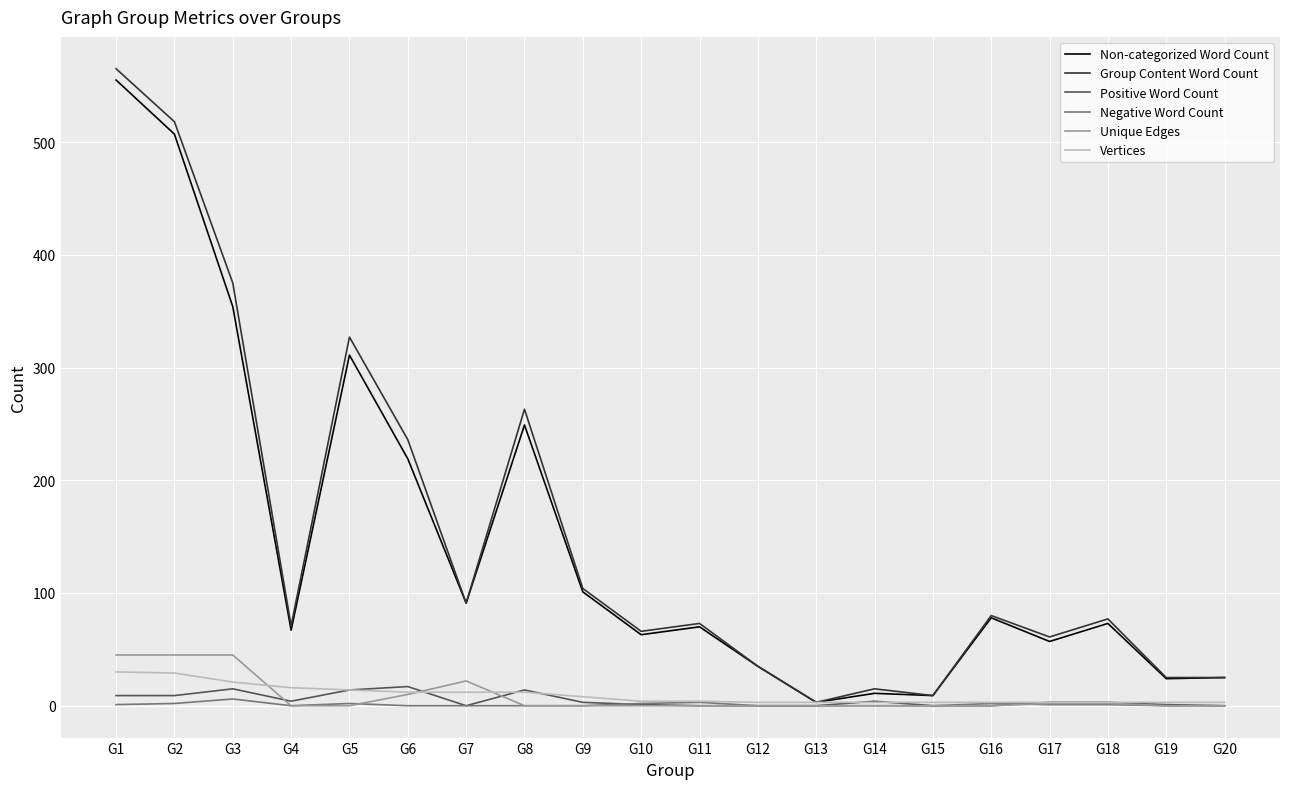

At which category does Group Content Word Count reach its first local valley?

G4